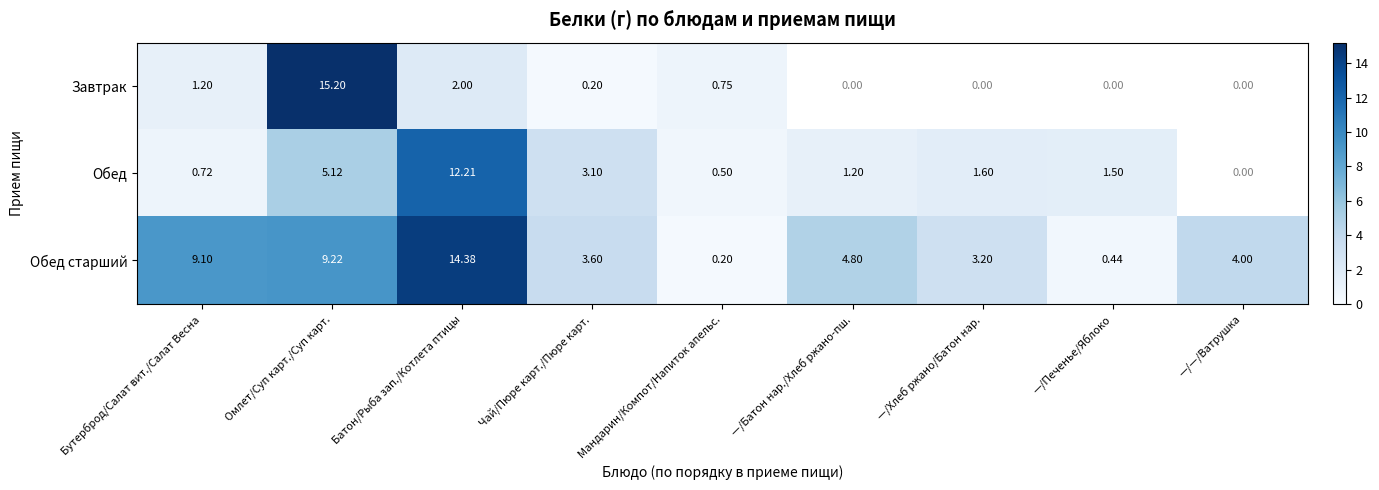

The value of Обед at Мандарин/Компот/Напиток апельс. is 0.5. True or false?

True